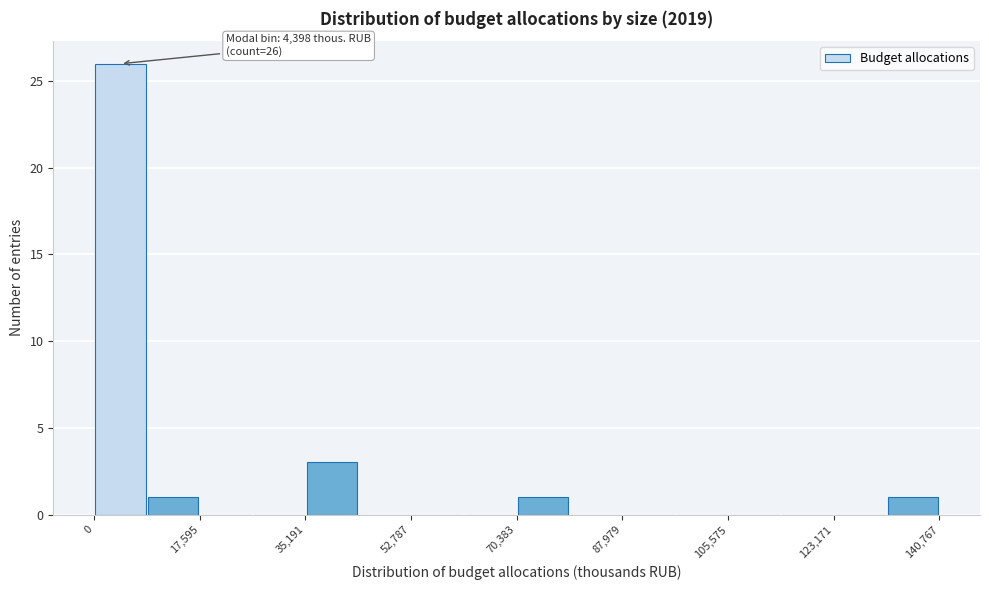

Which range on the x-axis has the tallest bar?

0 to 8000